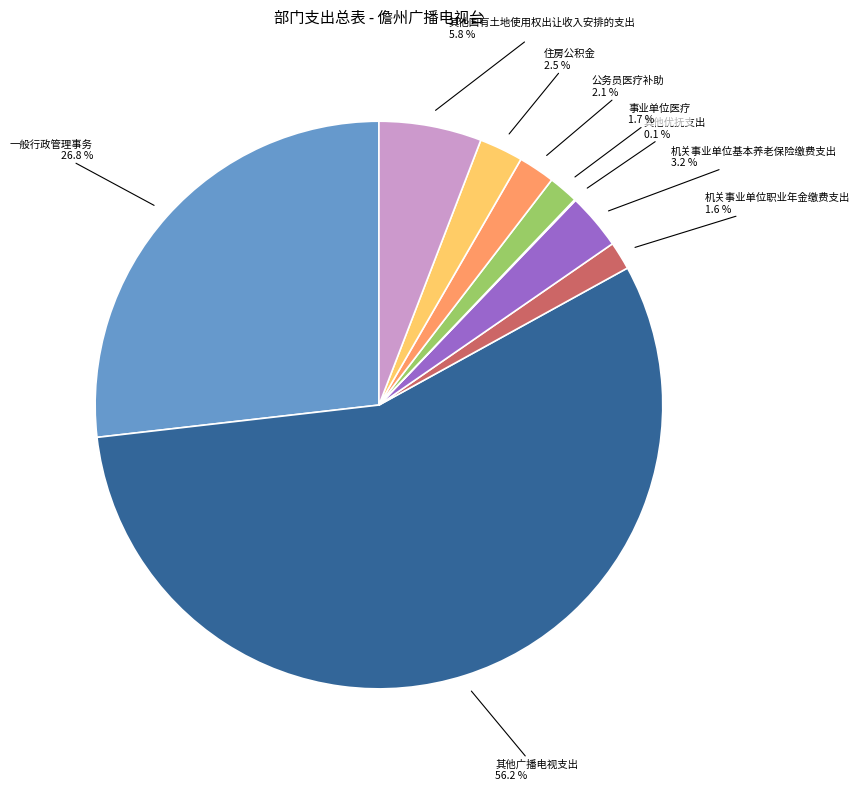

Is there any slice that represents more than half of the pie?

Yes